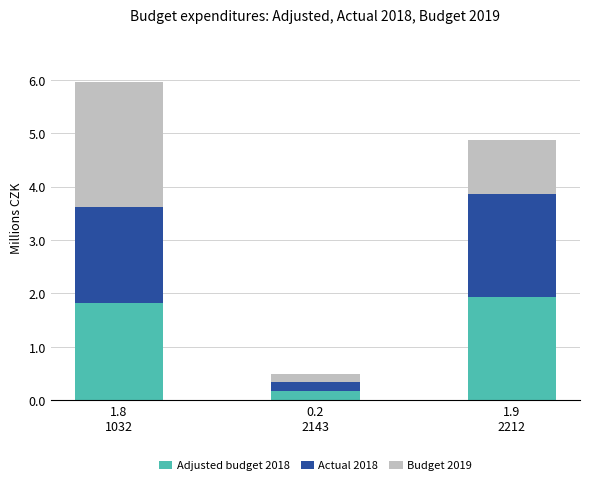

What is the maximum value for Adjusted budget 2018?

1.9